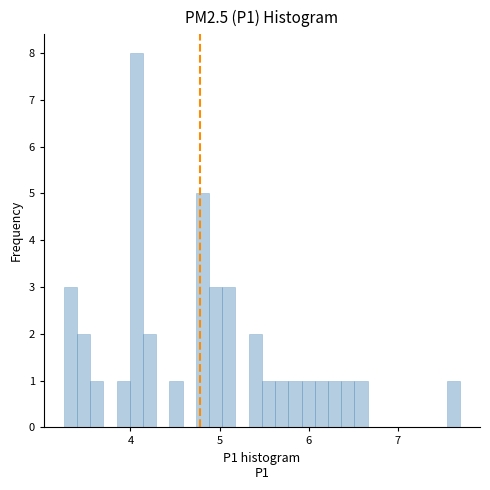

Read against the x-axis, roughly where is the centre of the tallest bar?

4.1